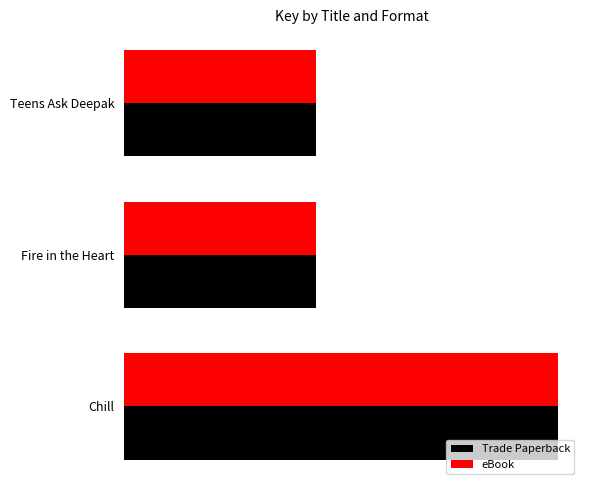

Which series has the largest range (max minus min)?

Trade Paperback